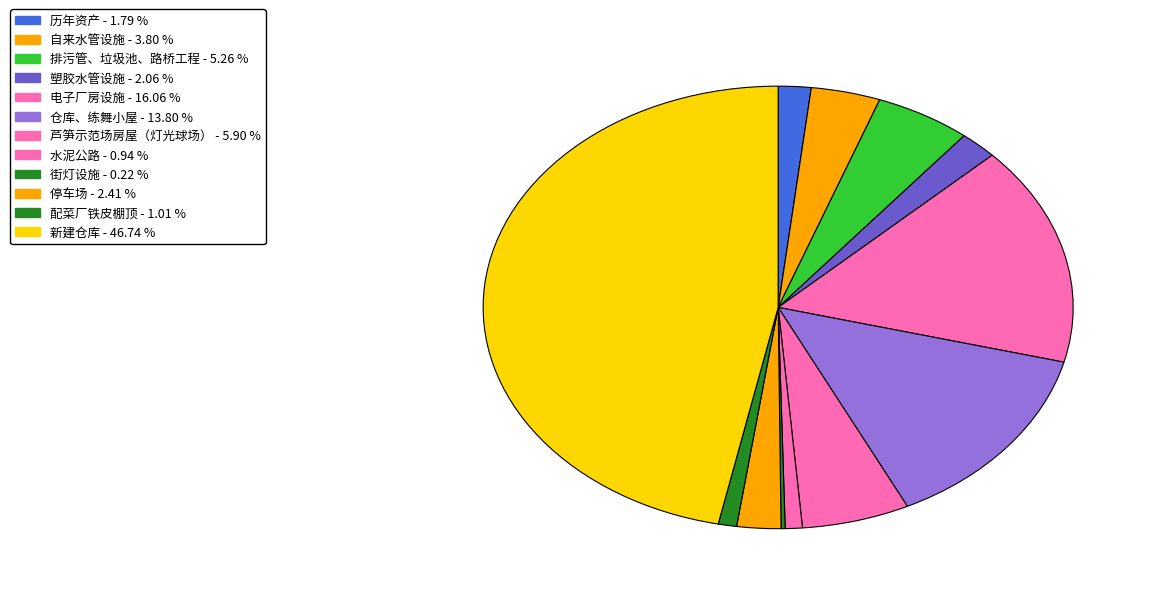

Is 仓库、练舞小屋 the majority of the pie?

No